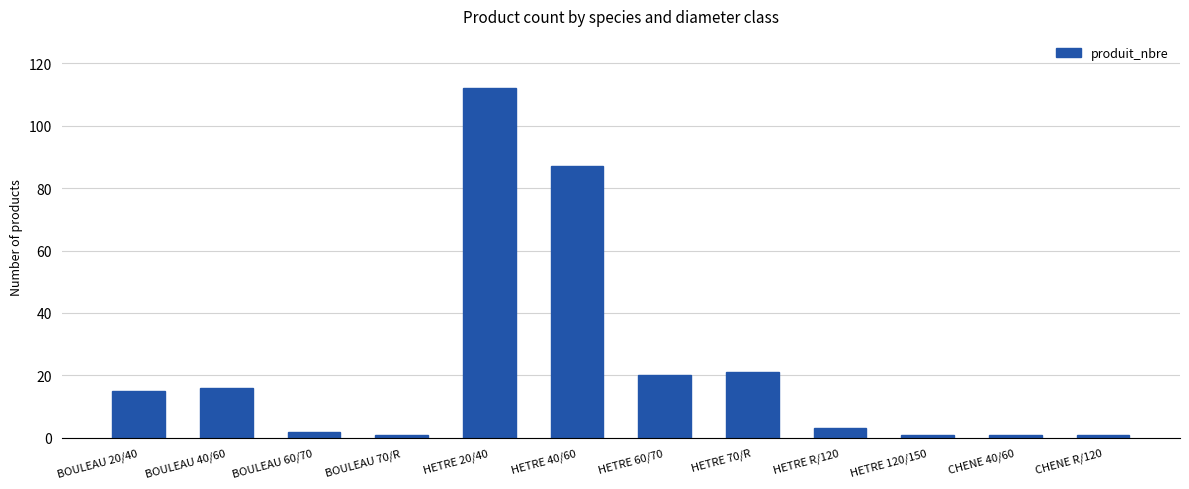

Reading left to right, what are all the values shown in this chart?

15	16	2	1	112	87	20	21	3	1	1	1